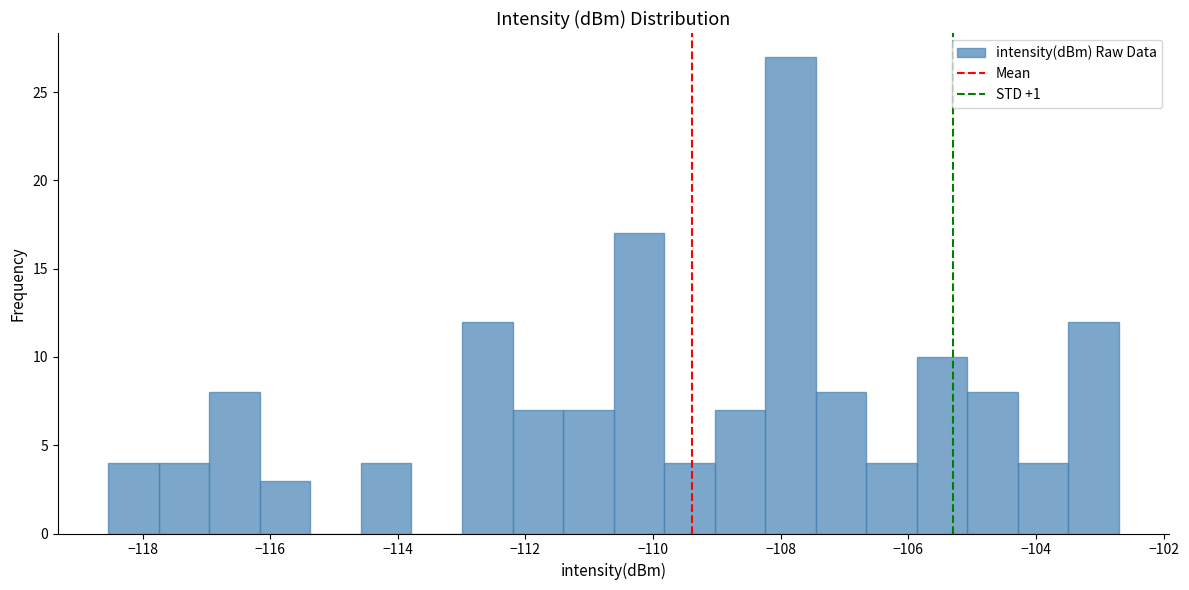

Read against the x-axis, roughly where is the centre of the tallest bar?

-107.8